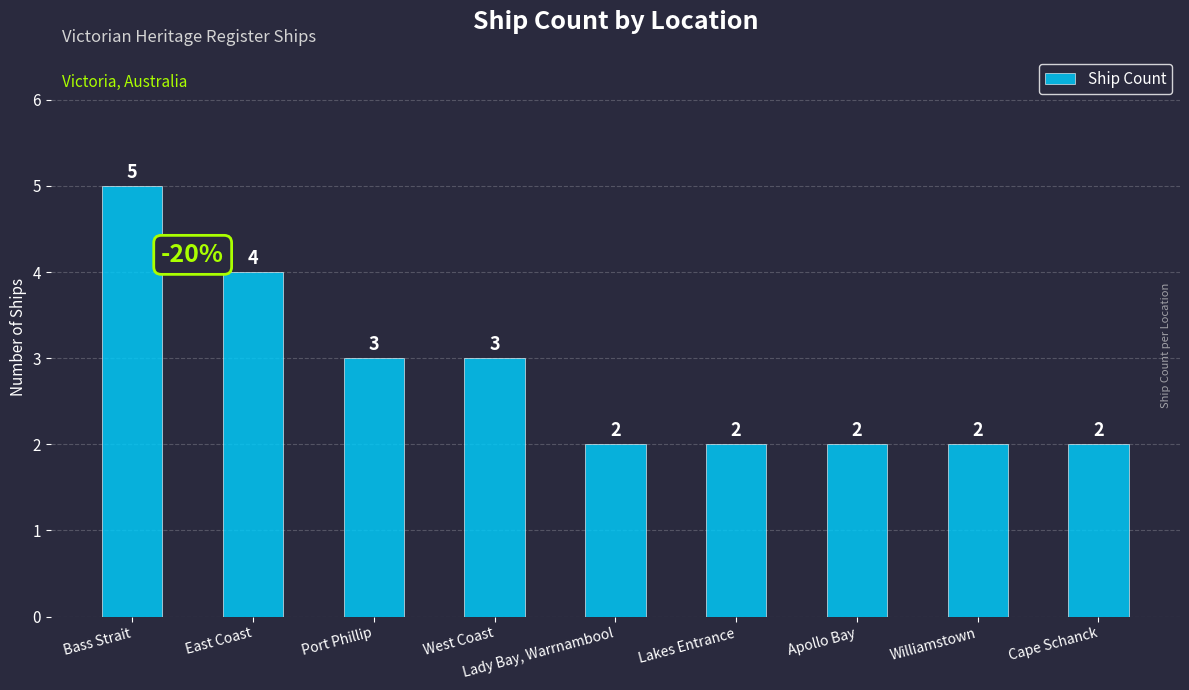

Does the chart contain any negative values?

No